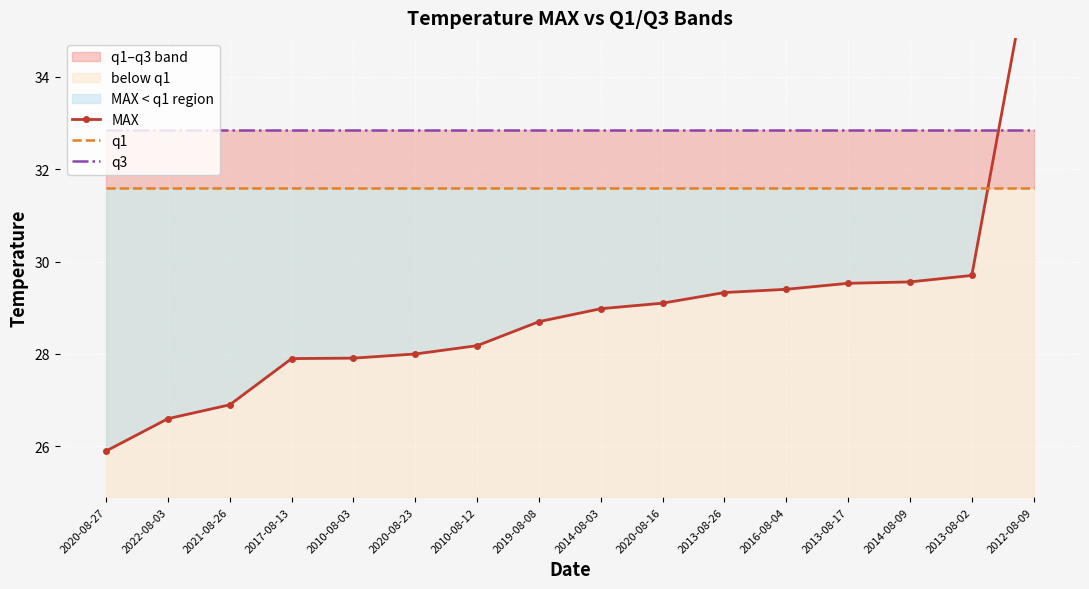

Between 2014-08-09 and 2021-08-26, which is larger?

2014-08-09